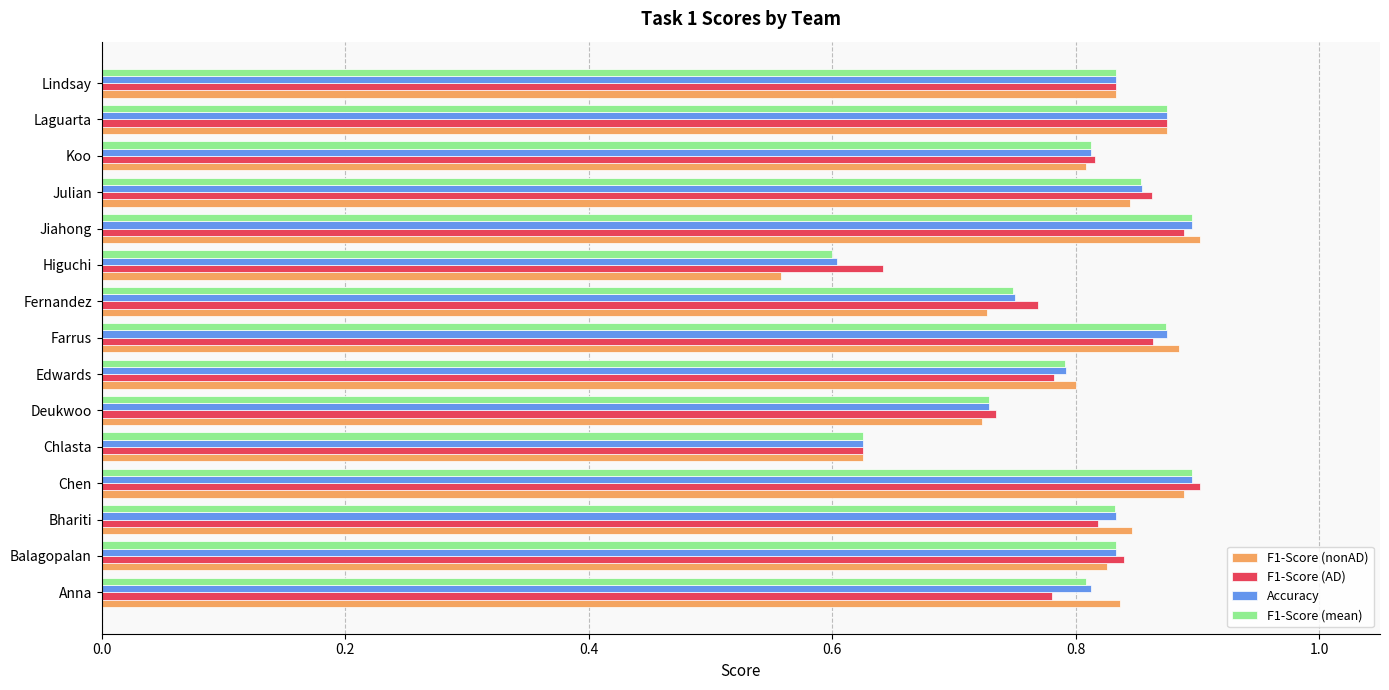

At how many categories does at least one series exceed 0?

15